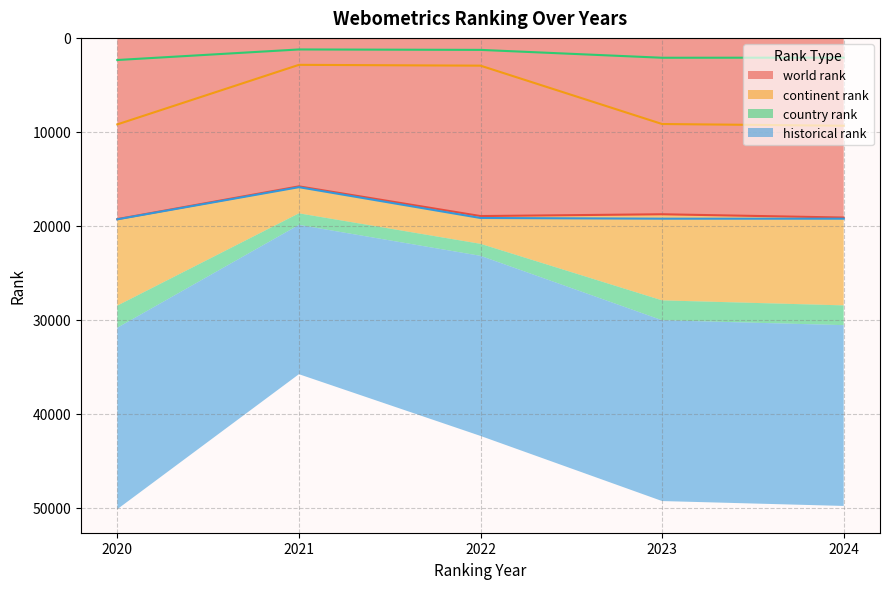

How many data points in historical rank are less than 19233?

2